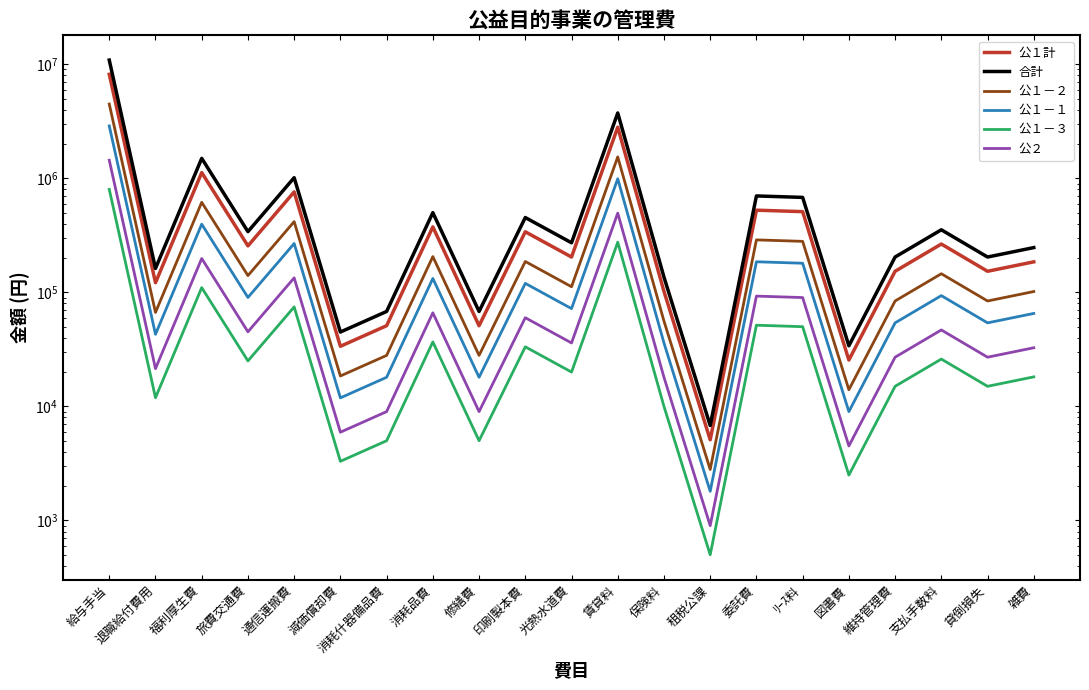

Is this an area chart (filled region under the line)?

No